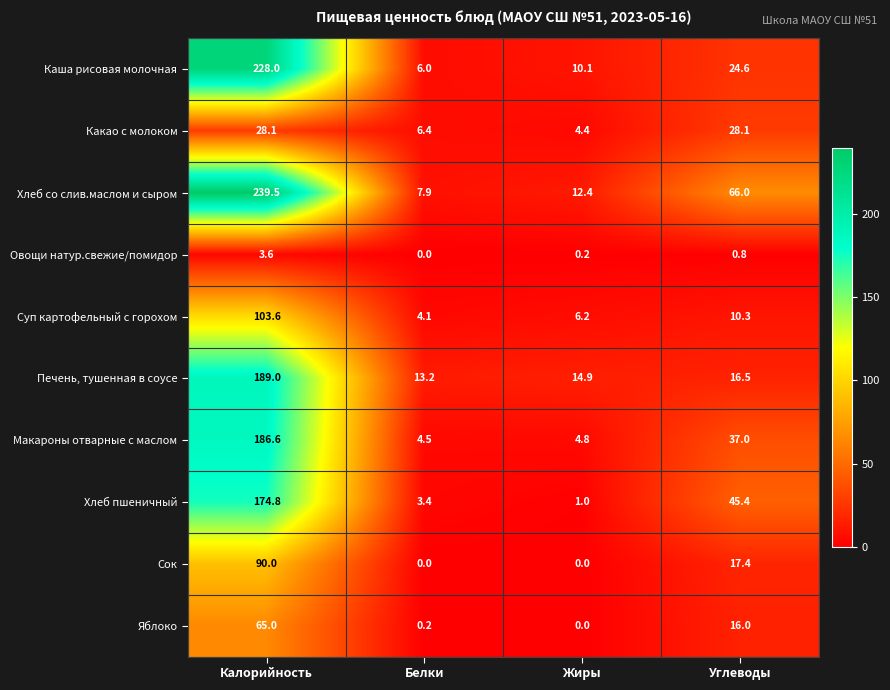

True or false: Какао с молоком has a value of 6.4 at Белки.

True